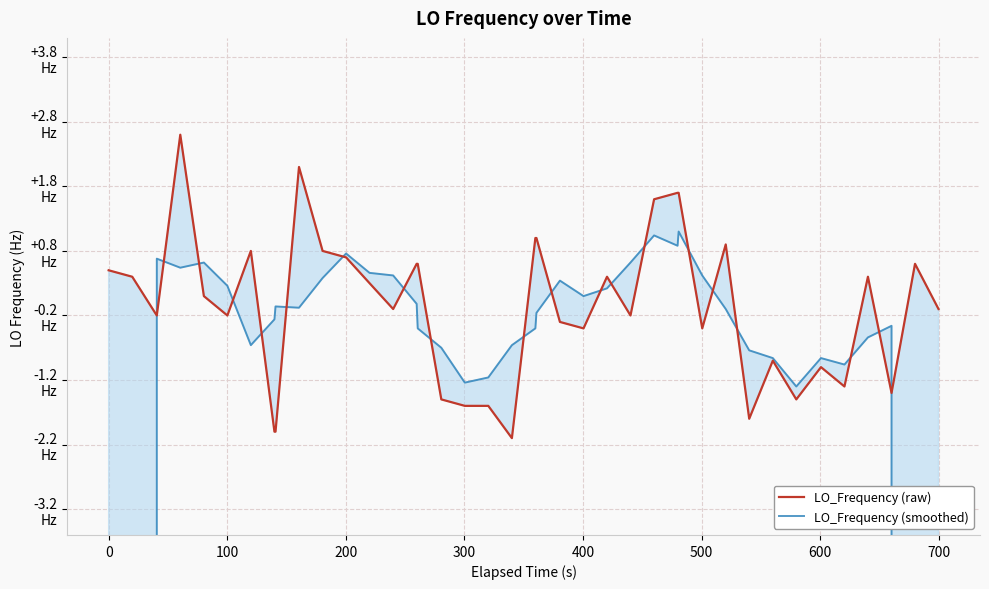

How many lines are shown in the chart?

2